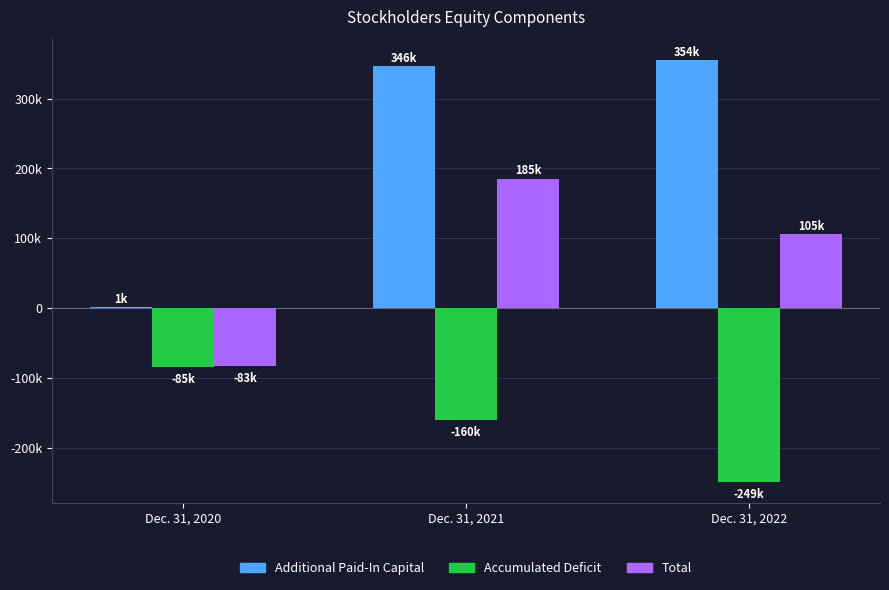

What is the maximum value shown in the chart?

354752